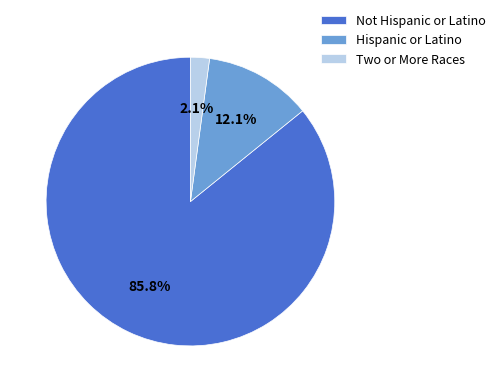

Which slice is the smallest?

Two or More Races